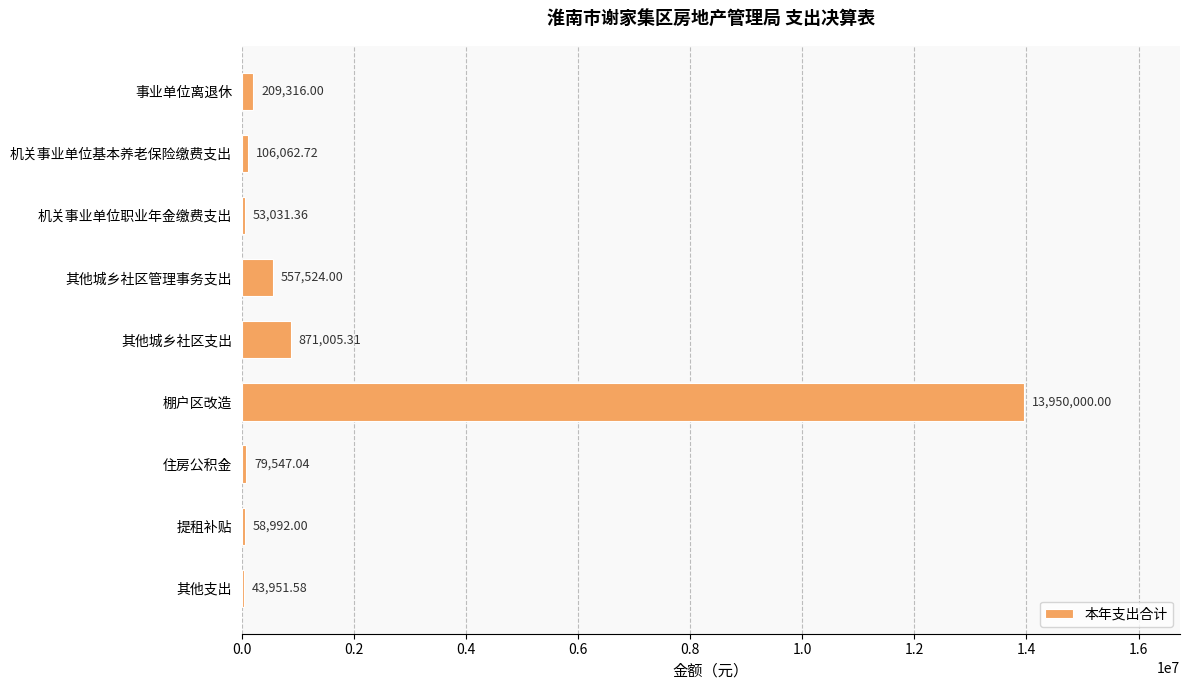

Does the chart contain stacked bars?

No